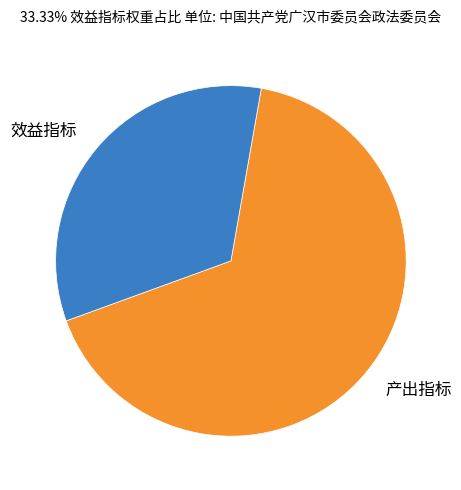

Combined, do 效益指标 and 产出指标 account for over 50%?

Yes